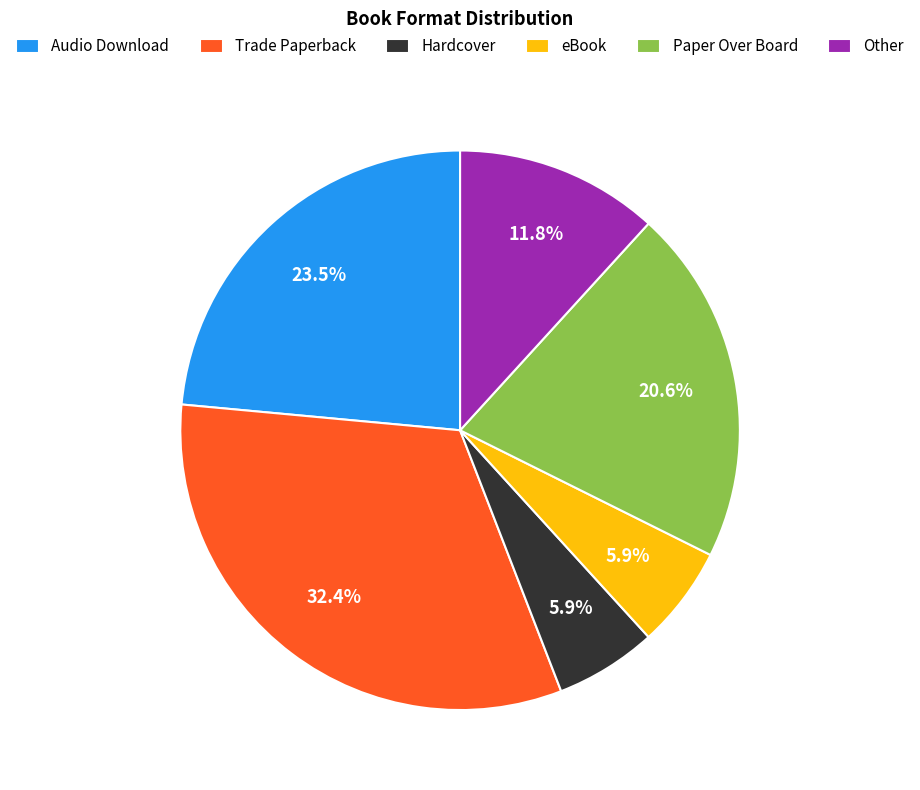

Approximately how many times larger is the value at Paper Over Board compared to Audio Download?

0.9